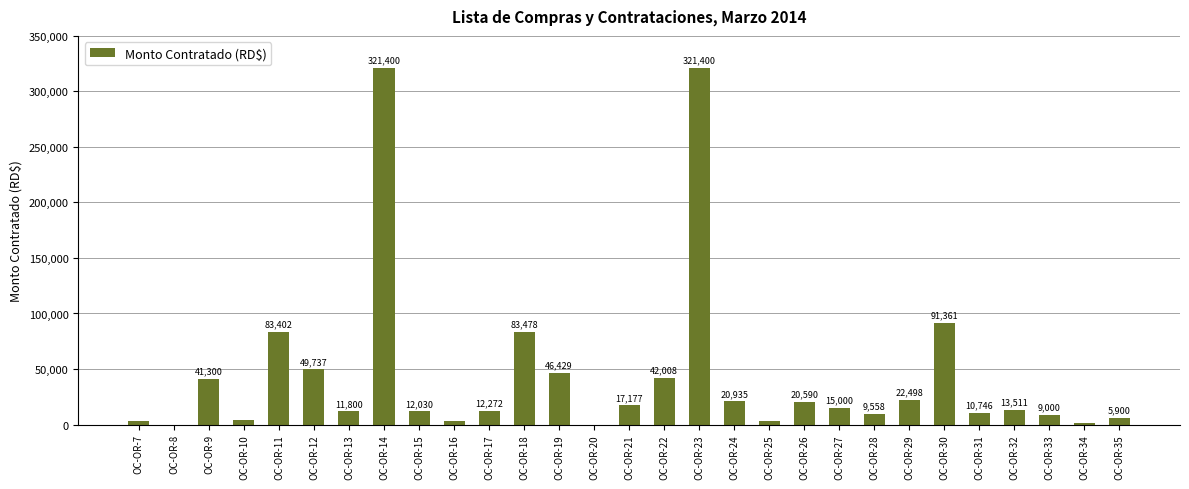

Which has a higher value, OC-OR-14 or OC-OR-15?

OC-OR-14